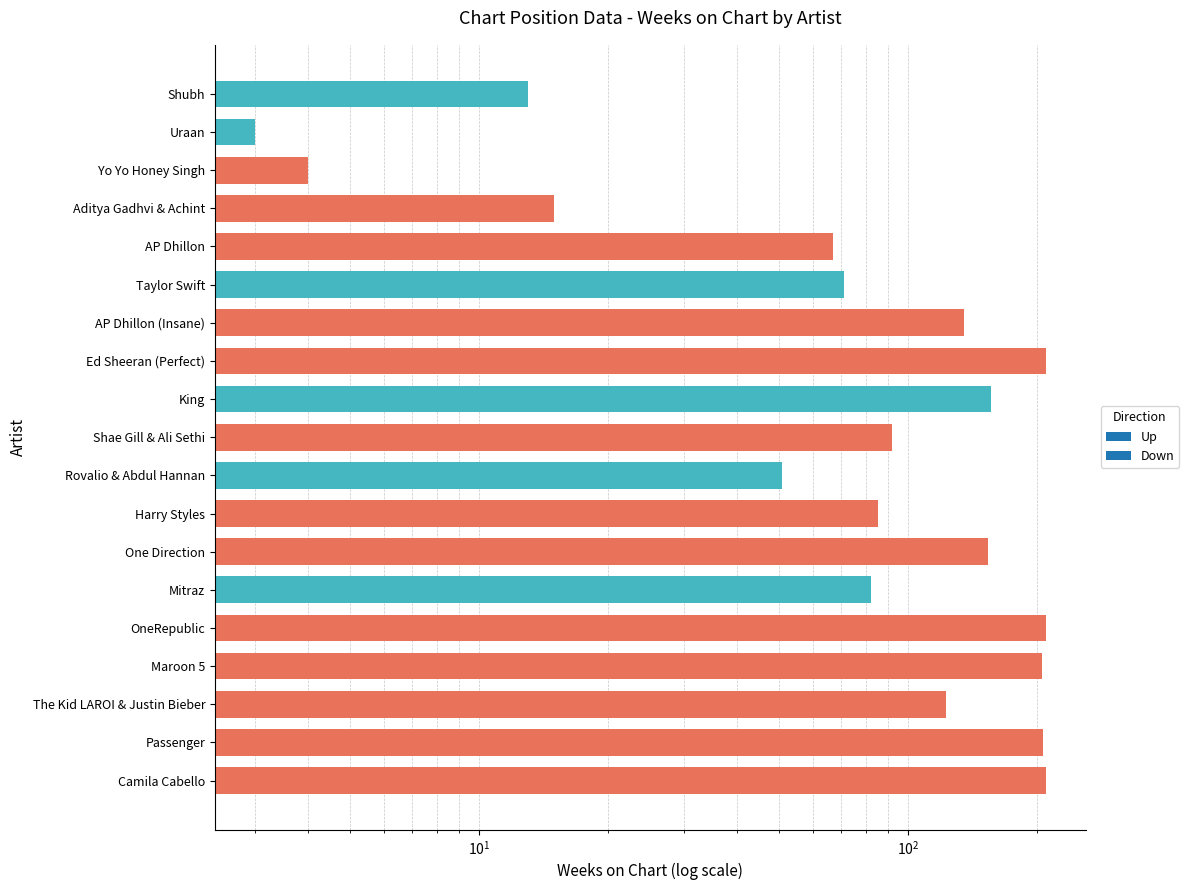

The chart shows a value of 255 at One Direction. True or false?

False